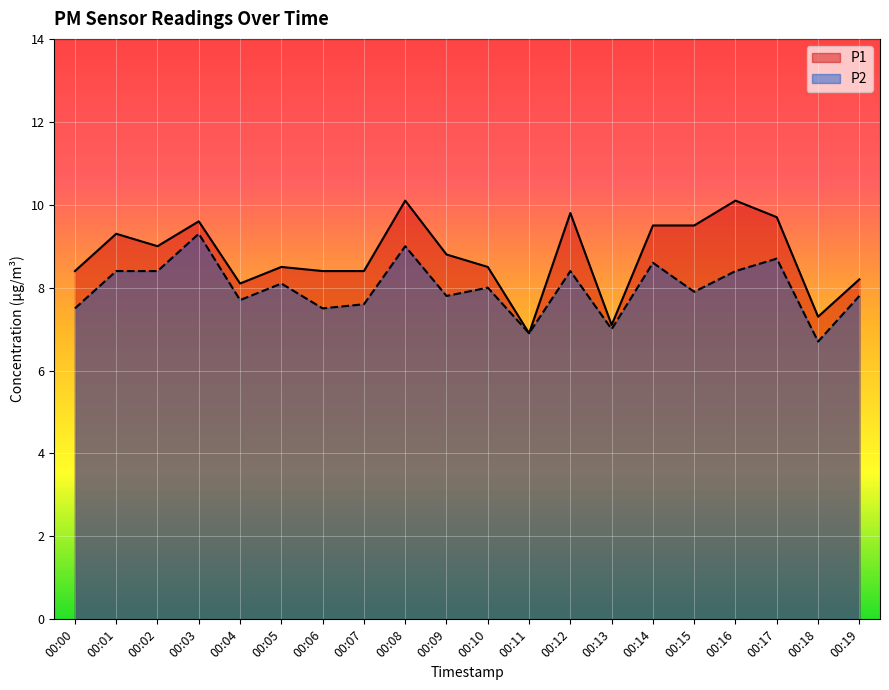

Between 00:14 and 00:15, which is larger?

00:14